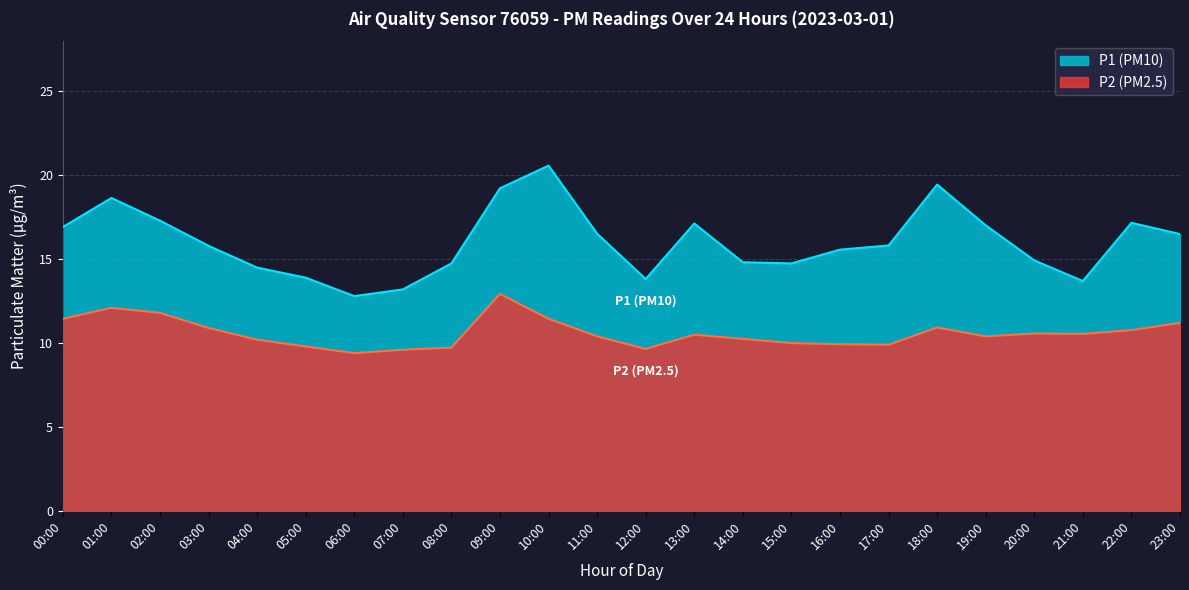

Which series has the widest spread of values?

P1